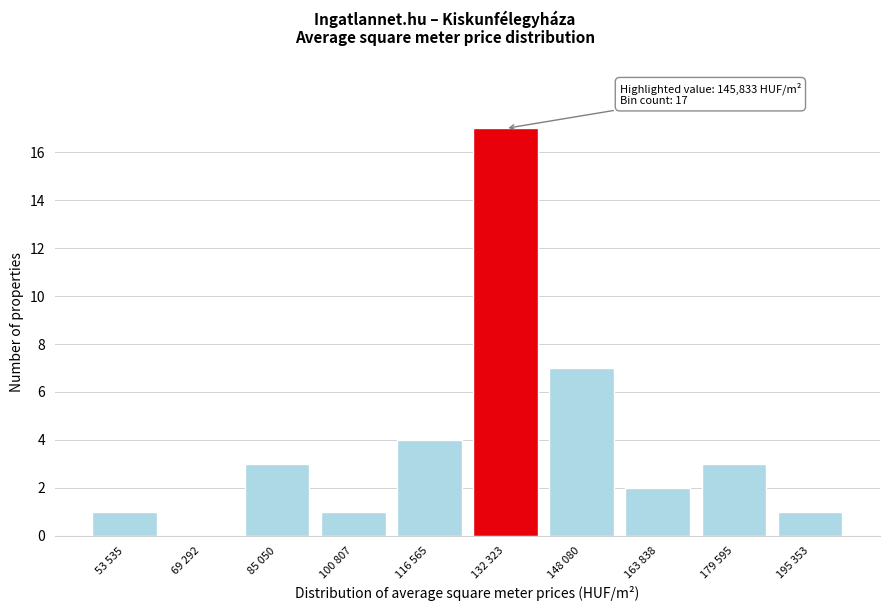

Reading right to left, transcribe all the data shown in this chart.

195 353=1	179 595=3	163 838=2	148 080=7	132 323=17	116 565=4	100 807=1	85 050=3	69 292=0	53 535=1